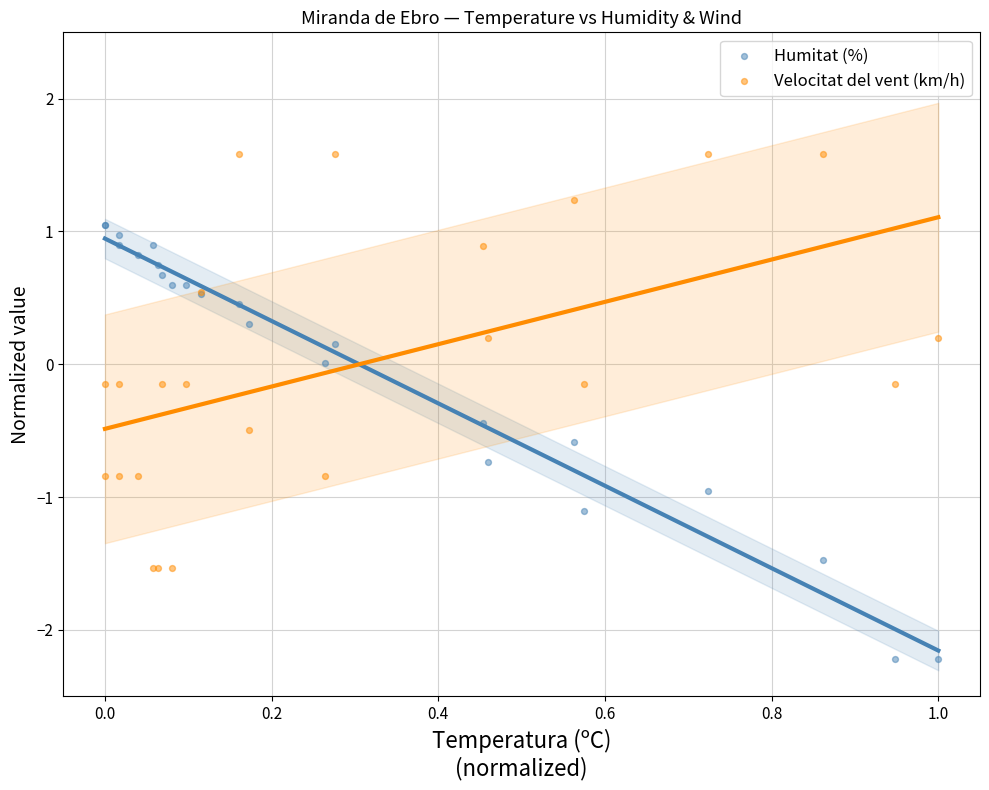

Which series reaches the minimum Y coordinate?

Humitat (%)